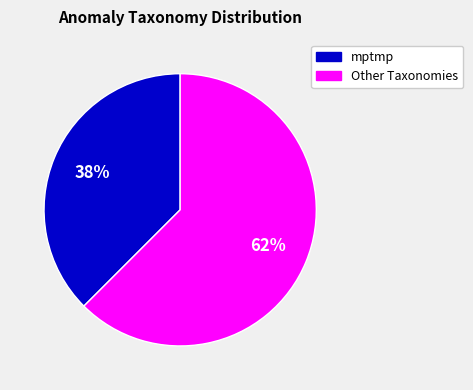

Does any single category account for the majority?

Yes